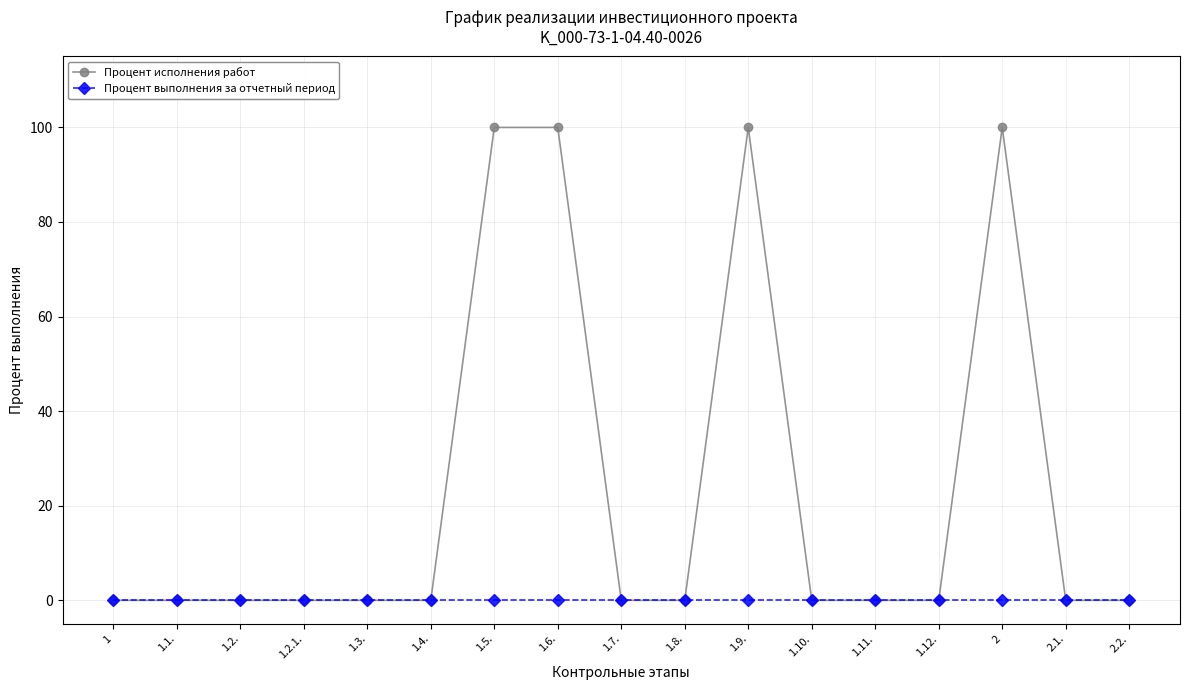

What position from the right is 1.7.?

9